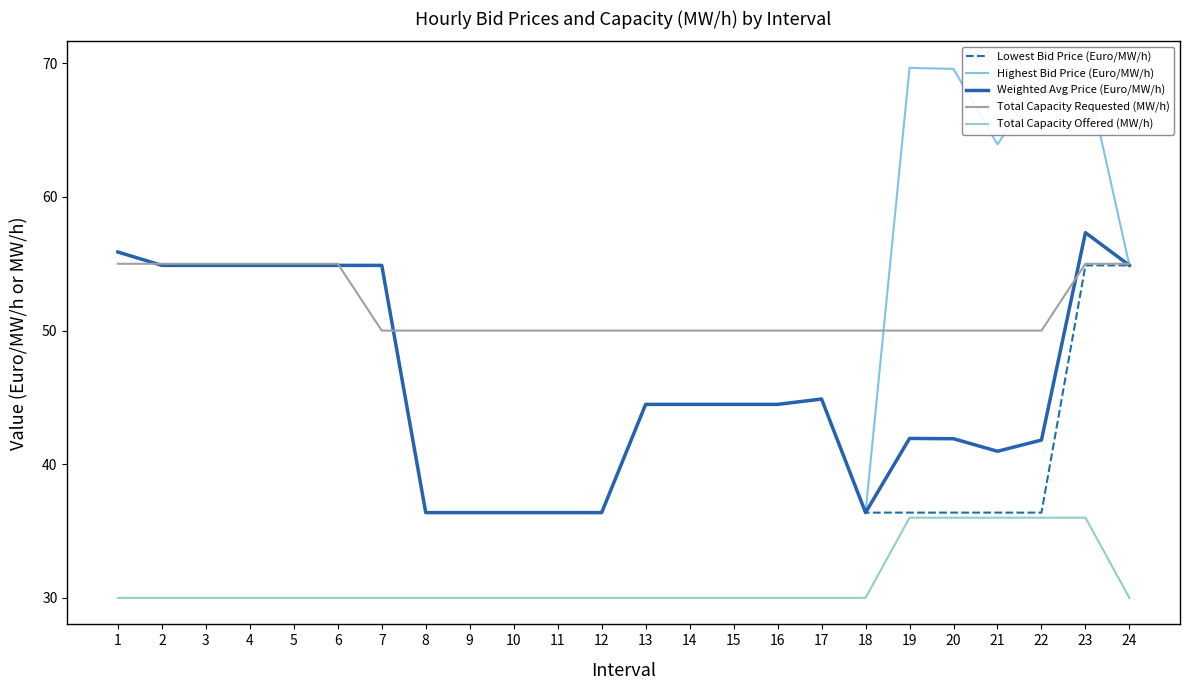

What is the maximum value shown in the chart?

69.7